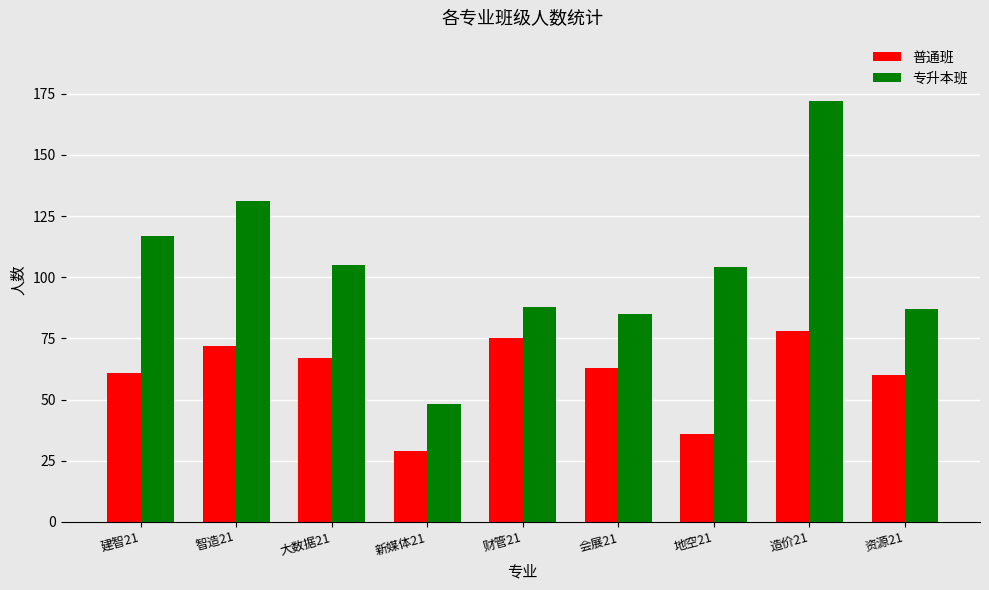

How many bars are there in each group?

2